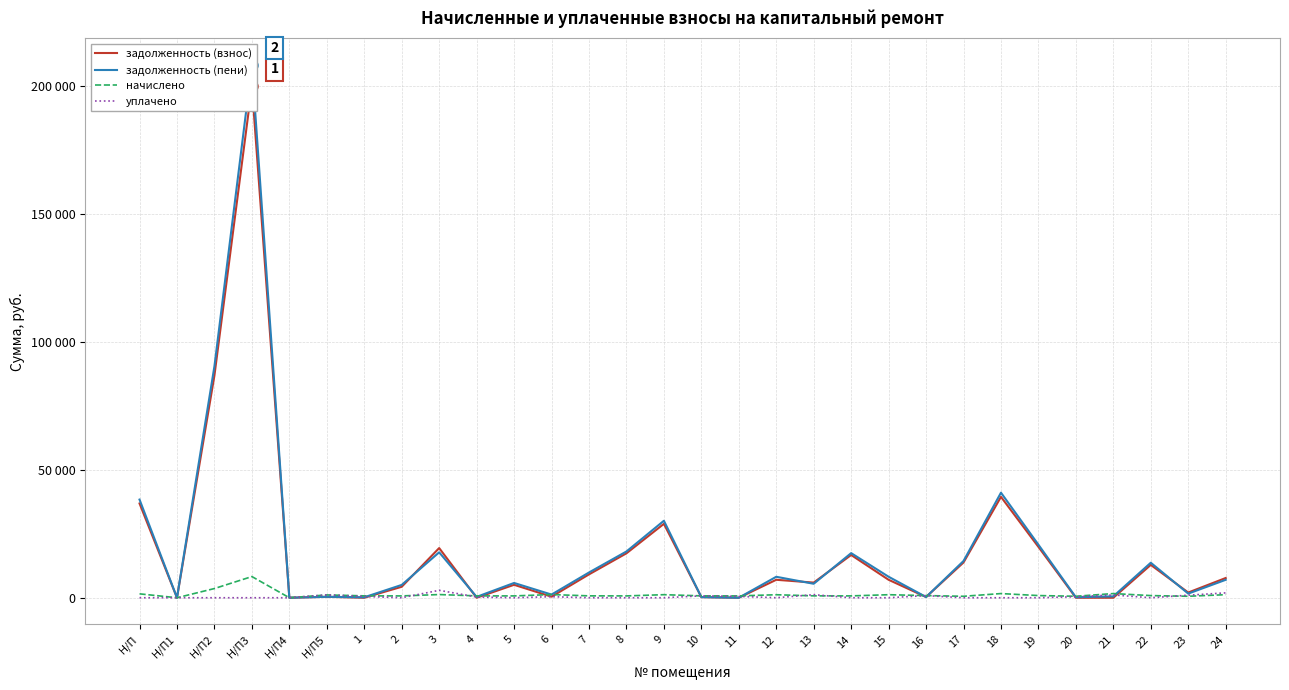

At which label does начислено first exceed 842?

Н/П